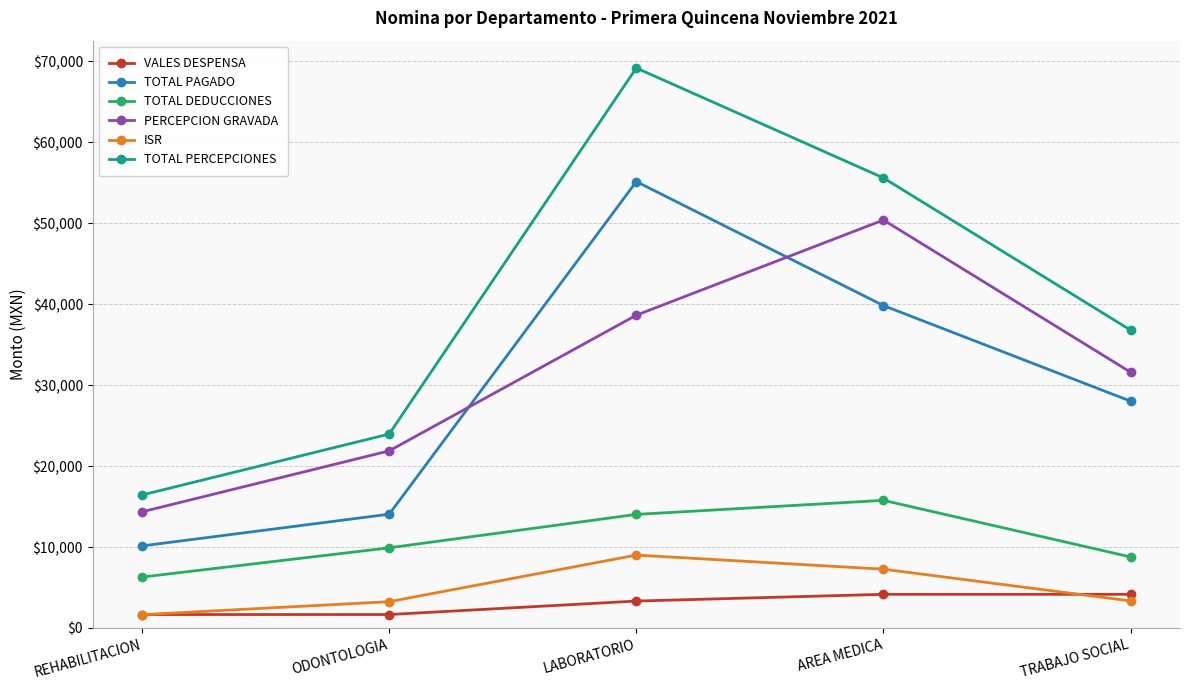

At how many categories does at least one series exceed 30129?

3